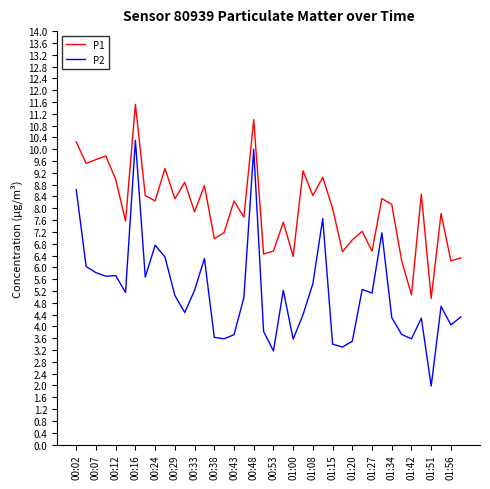

True or false: P2 and P1 intersect in this chart.

False